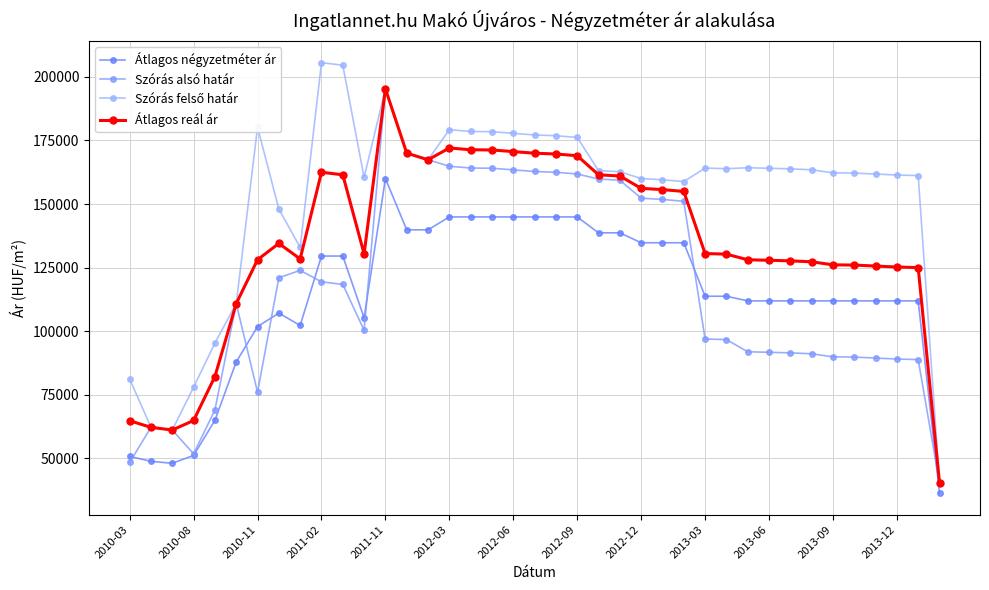

How many interior local valleys does the Szórás felső határ series have?

6